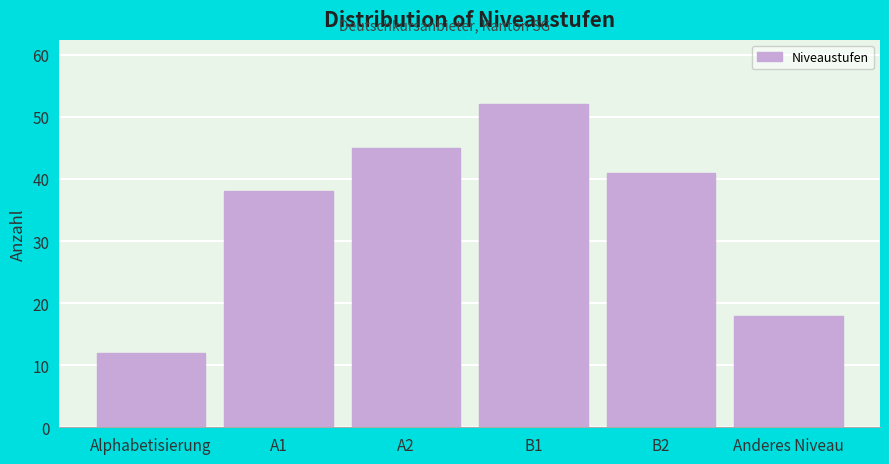

Reading right to left, extract all data points from this chart.

18	41	52	45	38	12